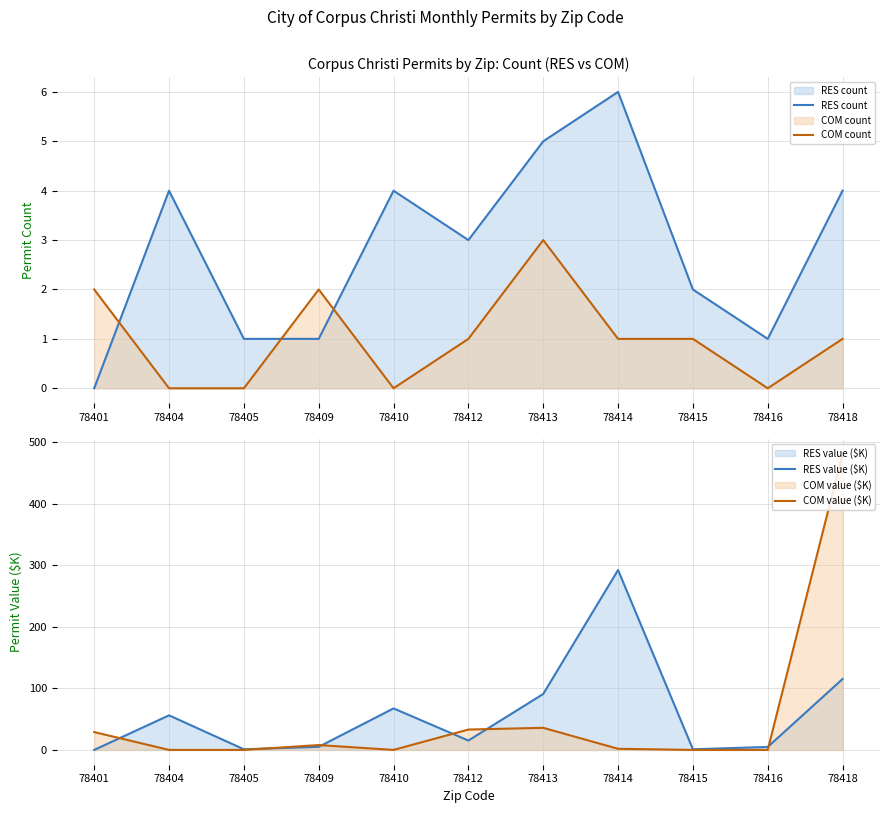

At 78414, list the series in order from smallest to largest.

COM count, COM value ($K), RES count, RES value ($K)